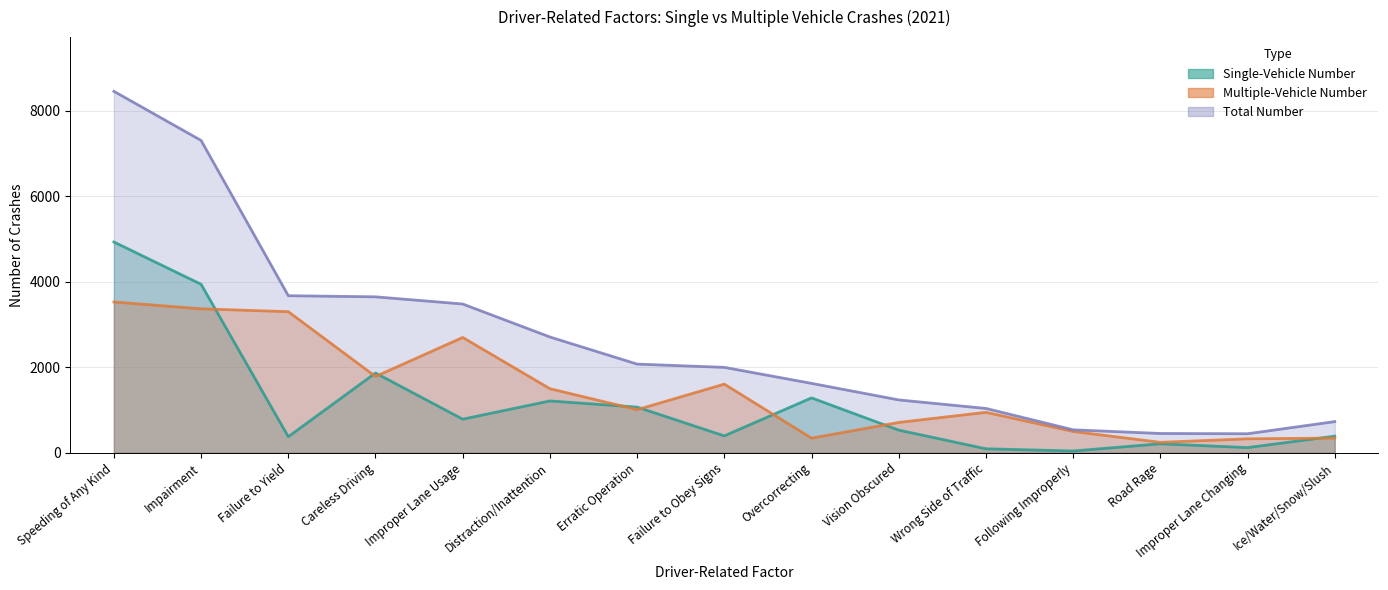

Which series has the widest spread of values?

Total Number